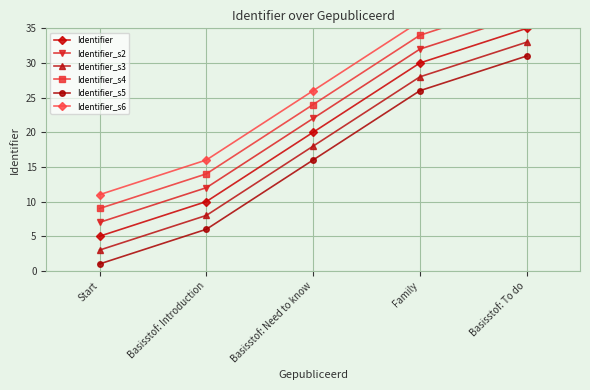

Reading left to right, list all the values displayed in this chart.

Identifier: Start=5	Basisstof: Introduction=10	Basisstof: Need to know=20	Family=30	Basisstof: To do=35
Identifier_s2: Start=7	Basisstof: Introduction=12	Basisstof: Need to know=22	Family=32	Basisstof: To do=37
Identifier_s3: Start=3	Basisstof: Introduction=8	Basisstof: Need to know=18	Family=28	Basisstof: To do=33
Identifier_s4: Start=9	Basisstof: Introduction=14	Basisstof: Need to know=24	Family=34	Basisstof: To do=39
Identifier_s5: Start=1	Basisstof: Introduction=6	Basisstof: Need to know=16	Family=26	Basisstof: To do=31
Identifier_s6: Start=11	Basisstof: Introduction=16	Basisstof: Need to know=26	Family=36	Basisstof: To do=41